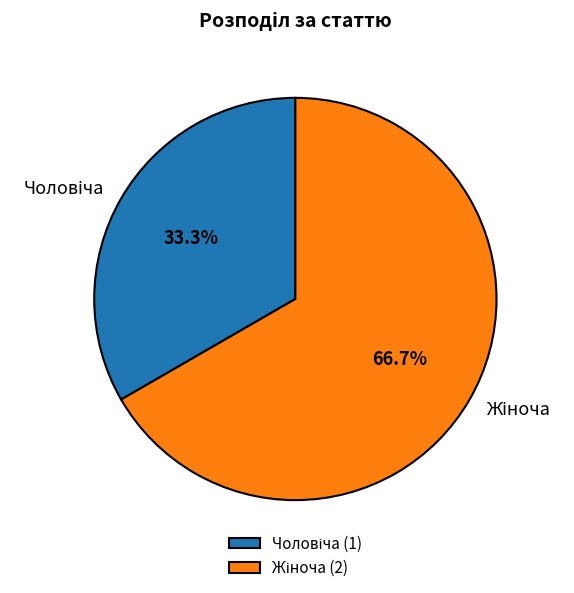

Is there any slice that represents more than half of the pie?

Yes